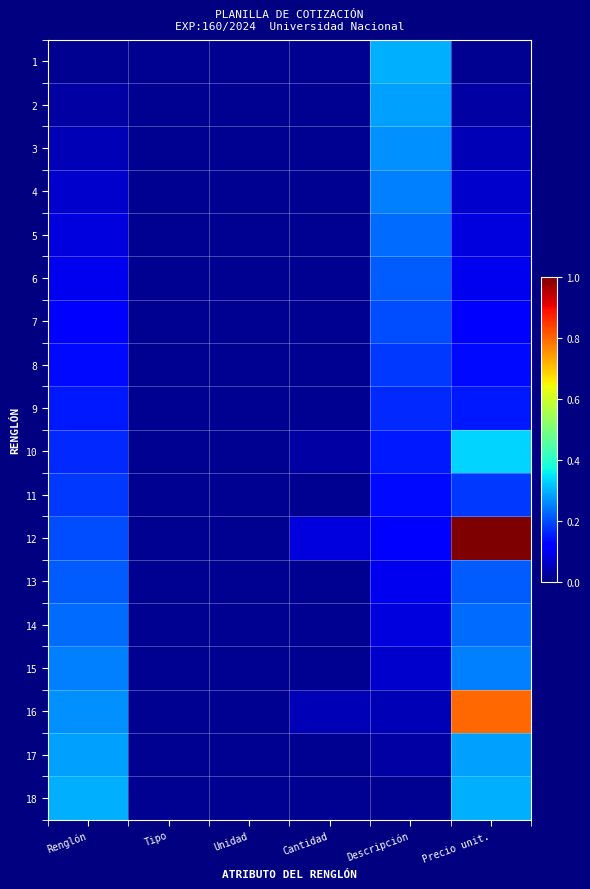

Reading left to right, transcribe all the data shown in this chart.

1: Renglón=0.0	Tipo=0.0	Unidad=0.0	Cantidad=0.0	Descripción=0.3	Precio unit.=0.0
2: Renglón=0.0	Tipo=0.0	Unidad=0.0	Cantidad=0.0	Descripción=0.3	Precio unit.=0.0
3: Renglón=0.1	Tipo=0.0	Unidad=0.0	Cantidad=0.0	Descripción=0.3	Precio unit.=0.1
4: Renglón=0.1	Tipo=0.0	Unidad=0.0	Cantidad=0.0	Descripción=0.2	Precio unit.=0.1
5: Renglón=0.1	Tipo=0.0	Unidad=0.0	Cantidad=0.0	Descripción=0.2	Precio unit.=0.1
6: Renglón=0.1	Tipo=0.0	Unidad=0.0	Cantidad=0.0	Descripción=0.2	Precio unit.=0.1
7: Renglón=0.1	Tipo=0.0	Unidad=0.0	Cantidad=0.0	Descripción=0.2	Precio unit.=0.1
8: Renglón=0.1	Tipo=0.0	Unidad=0.0	Cantidad=0.0	Descripción=0.2	Precio unit.=0.1
9: Renglón=0.1	Tipo=0.0	Unidad=0.0	Cantidad=0.0	Descripción=0.2	Precio unit.=0.1
10: Renglón=0.2	Tipo=0.0	Unidad=0.0	Cantidad=0.0	Descripción=0.1	Precio unit.=0.3
11: Renglón=0.2	Tipo=0.0	Unidad=0.0	Cantidad=0.0	Descripción=0.1	Precio unit.=0.2
12: Renglón=0.2	Tipo=0.0	Unidad=0.0	Cantidad=0.1	Descripción=0.1	Precio unit.=1.0
13: Renglón=0.2	Tipo=0.0	Unidad=0.0	Cantidad=0.0	Descripción=0.1	Precio unit.=0.2
14: Renglón=0.2	Tipo=0.0	Unidad=0.0	Cantidad=0.0	Descripción=0.1	Precio unit.=0.2
15: Renglón=0.2	Tipo=0.0	Unidad=0.0	Cantidad=0.0	Descripción=0.1	Precio unit.=0.2
16: Renglón=0.3	Tipo=0.0	Unidad=0.0	Cantidad=0.1	Descripción=0.1	Precio unit.=0.8
17: Renglón=0.3	Tipo=0.0	Unidad=0.0	Cantidad=0.0	Descripción=0.0	Precio unit.=0.3
18: Renglón=0.3	Tipo=0.0	Unidad=0.0	Cantidad=0.0	Descripción=0.0	Precio unit.=0.3